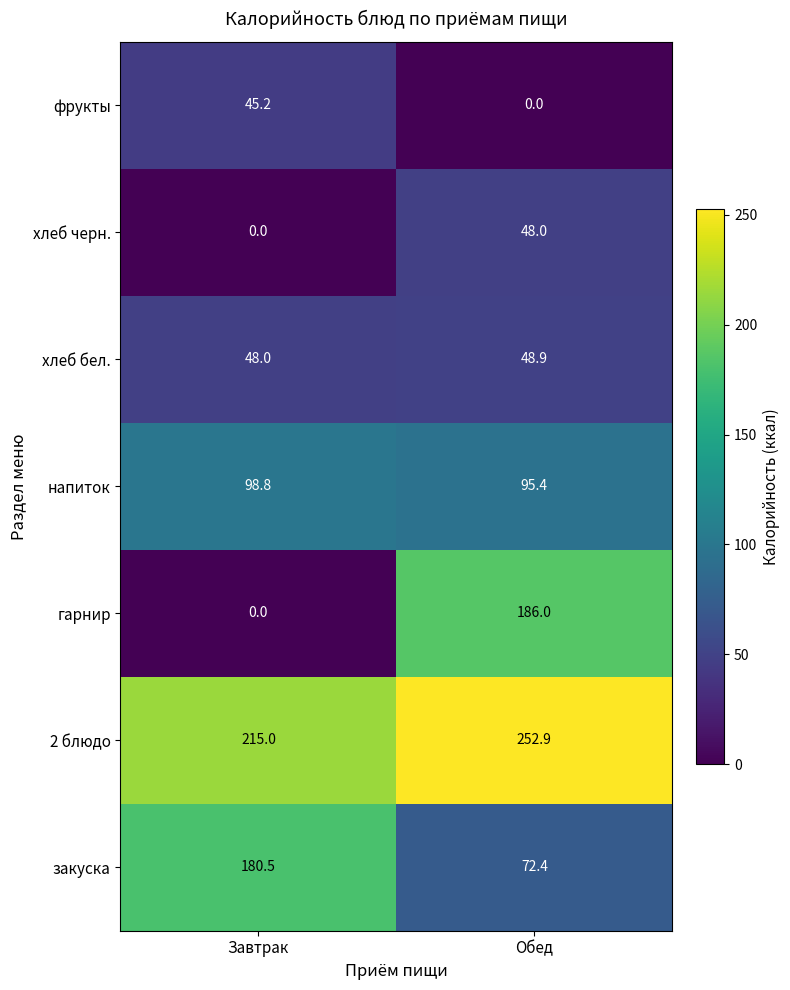

How many categories are shown in the chart?

2